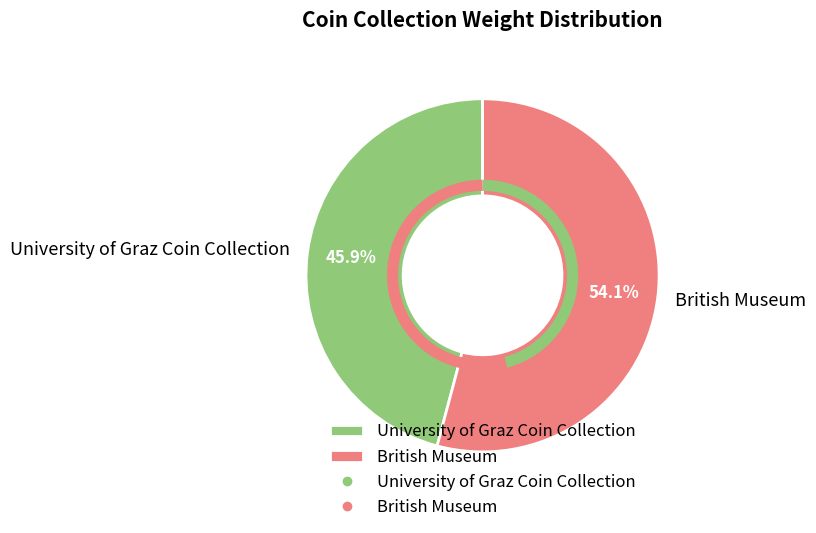

To the nearest percent, what is the combined percentage of University of Graz Coin Collection and British Museum?

100%